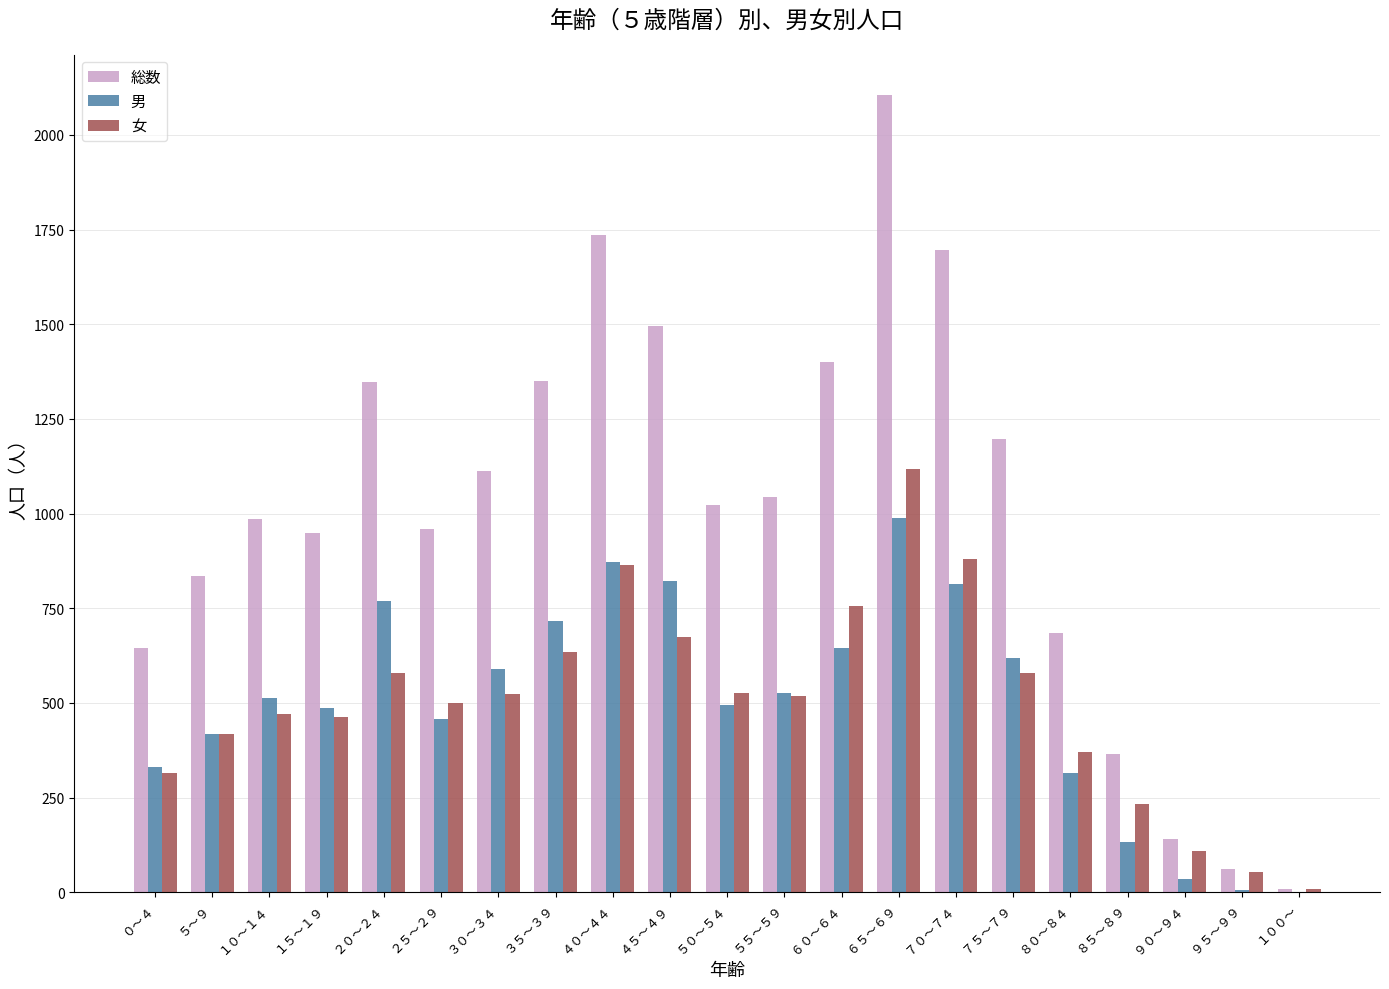

What is the total value across all series at ５～９?

1670